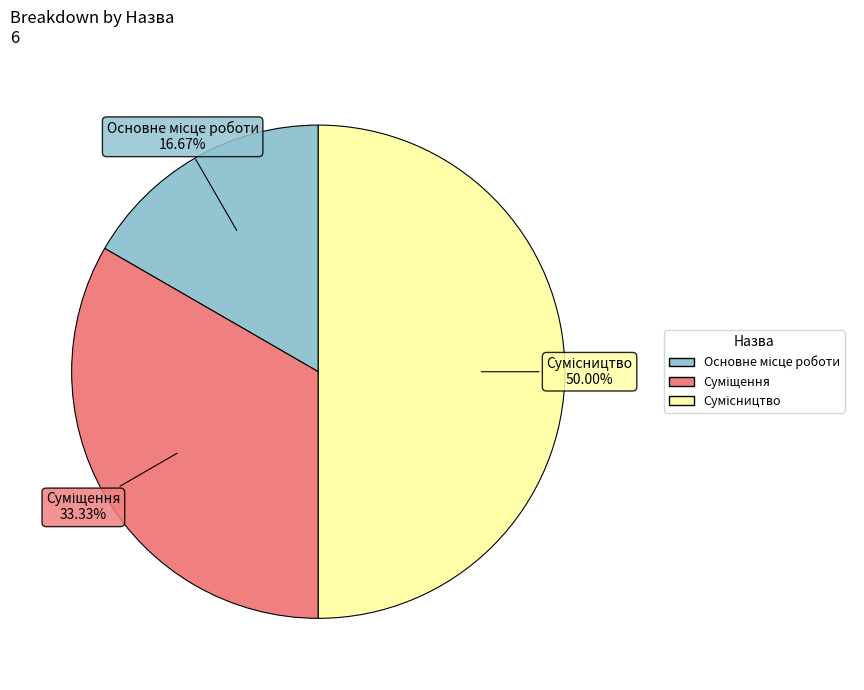

Is it true that Основне місце роботи is 17% of the pie?

True